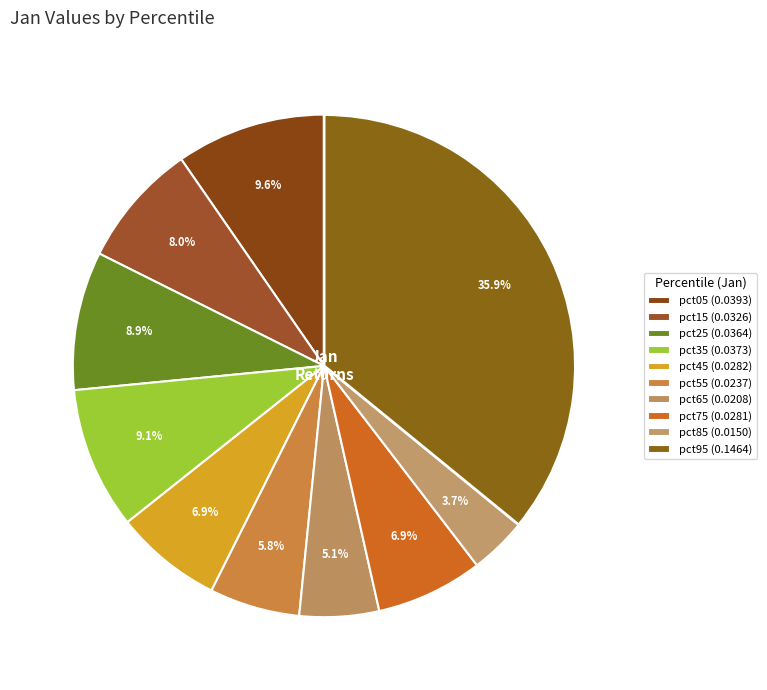

To the nearest percent, what percentage of the pie is pct35?

9%